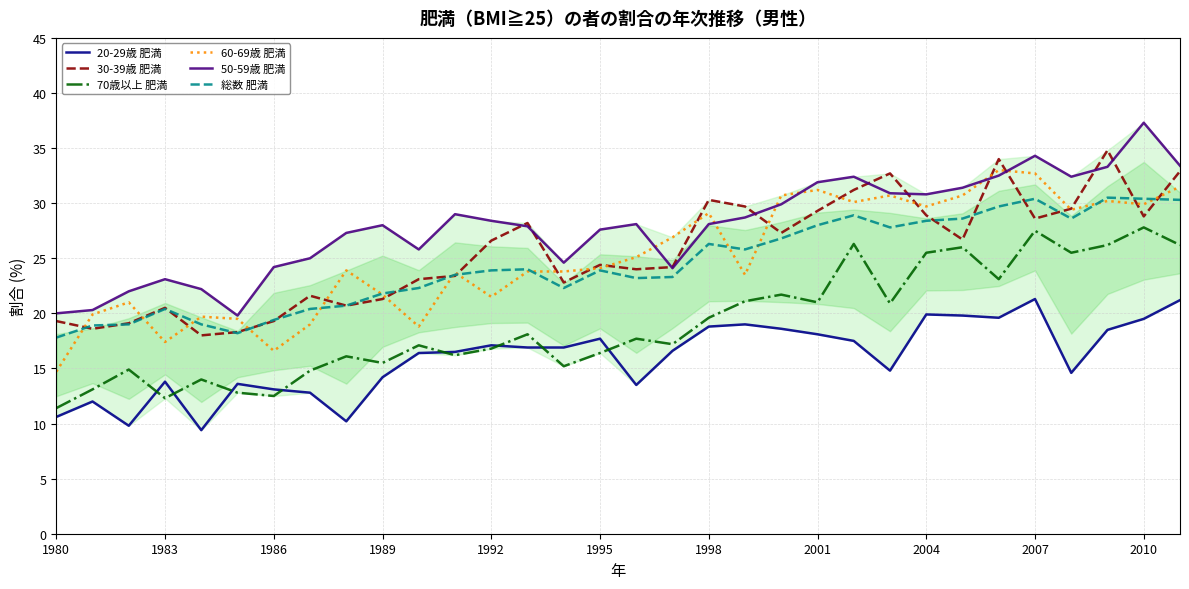

Reading left to right, transcribe all the data shown in this chart.

20-29歳 肥満: 10.6	12.0	9.8	13.8	9.4	13.6	13.1	12.8	10.2	14.2	16.4	16.5	17.1	16.9	16.9	17.7	13.5	16.6	18.8	19.0	18.6	18.1	17.5	14.8	19.9	19.8	19.6	21.3	14.6	18.5	19.5	21.2
30-39歳 肥満: 19.3	18.6	19.1	20.5	18.0	18.3	19.3	21.6	20.7	21.3	23.1	23.4	26.6	28.2	22.8	24.4	24.0	24.2	30.3	29.7	27.3	29.3	31.2	32.7	28.9	26.7	34.0	28.6	29.5	34.8	28.8	32.9
70歳以上 肥満: 11.4	13.1	14.9	12.3	14.0	12.8	12.5	14.8	16.1	15.5	17.1	16.2	16.8	18.1	15.2	16.4	17.7	17.2	19.6	21.1	21.7	21.0	26.3	20.9	25.5	26.0	23.1	27.5	25.5	26.2	27.8	26.2
60-69歳 肥満: 14.7	19.9	21.0	17.4	19.7	19.5	16.6	19.0	23.9	21.7	18.8	23.7	21.5	23.8	23.8	24.1	25.1	26.9	29.1	23.5	30.7	31.2	30.1	30.7	29.7	30.7	33.0	32.7	29.4	30.2	29.9	31.5
50-59歳 肥満: 20.0	20.3	22.0	23.1	22.2	19.8	24.2	25.0	27.3	28.0	25.8	29.0	28.4	27.9	24.6	27.6	28.1	24.1	28.1	28.7	29.9	31.9	32.4	30.9	30.8	31.4	32.5	34.3	32.4	33.3	37.3	33.4
総数 肥満: 17.8	18.9	19.0	20.4	19.0	18.2	19.4	20.4	20.7	21.8	22.3	23.5	23.9	24.0	22.3	23.9	23.2	23.3	26.3	25.8	26.8	28.0	28.9	27.8	28.4	28.6	29.7	30.4	28.6	30.5	30.4	30.3